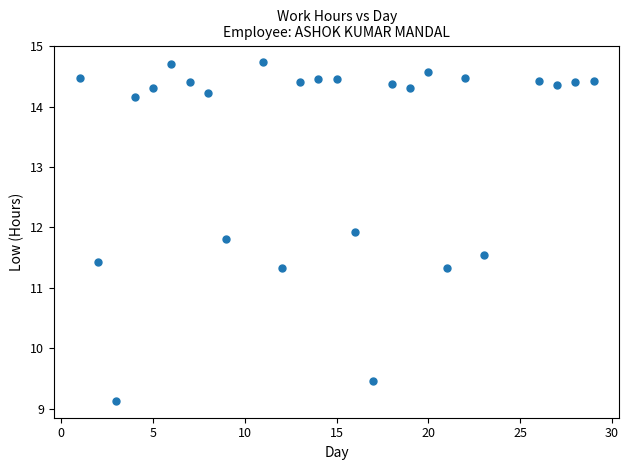

What is the range of Y values (max minus min)?

5.6